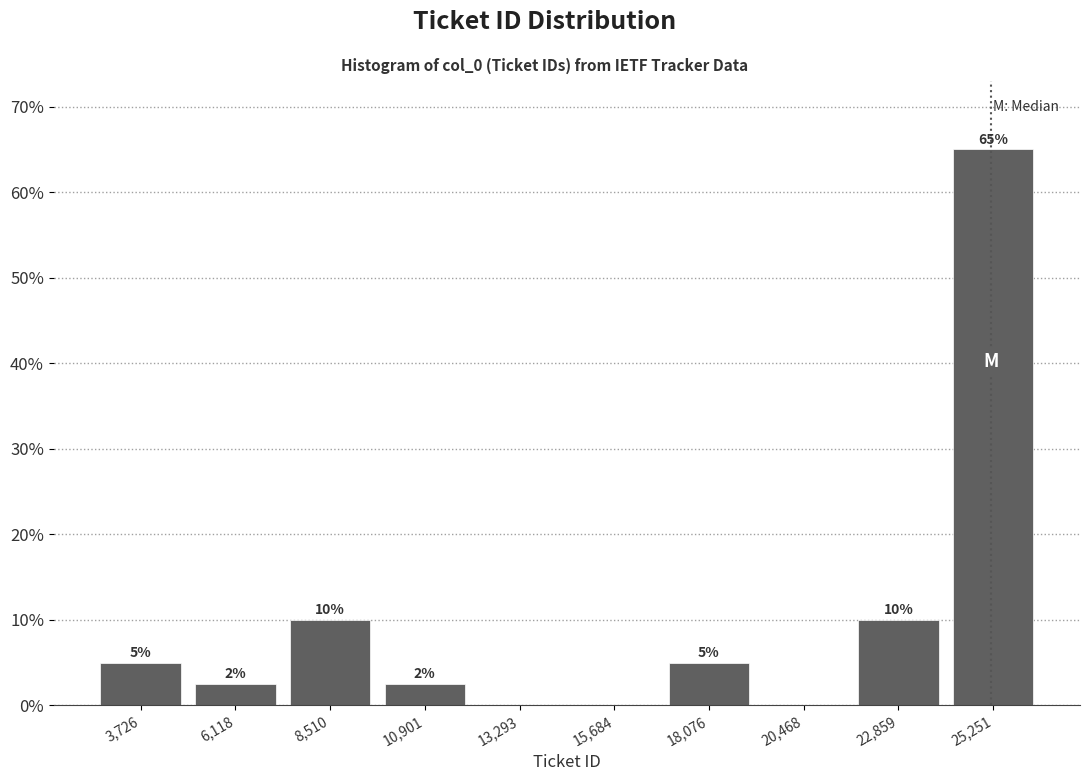

Over which range of the x-axis is the bar tallest?

24000 to 26500